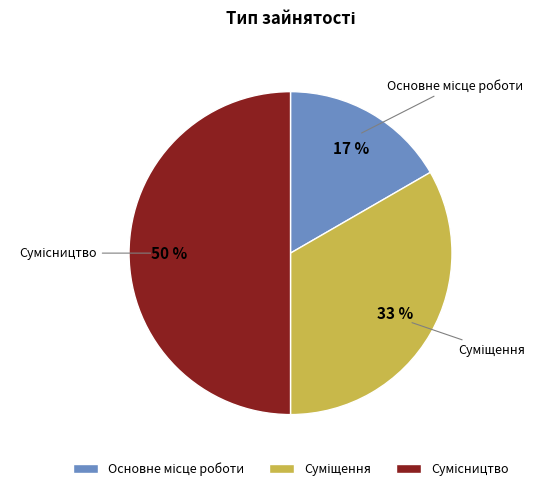

To the nearest percent, what is the average slice percentage?

33%